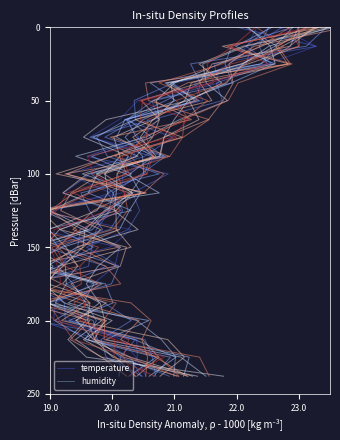

The value of humidity at 17 is 120. True or false?

False